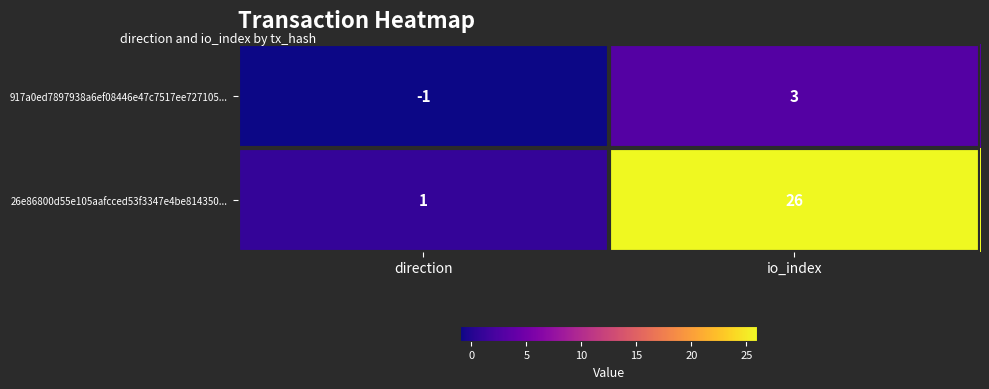

How many values in the 917a0ed7897938a6ef08446e47c7517ee727105... series are below 3?

1